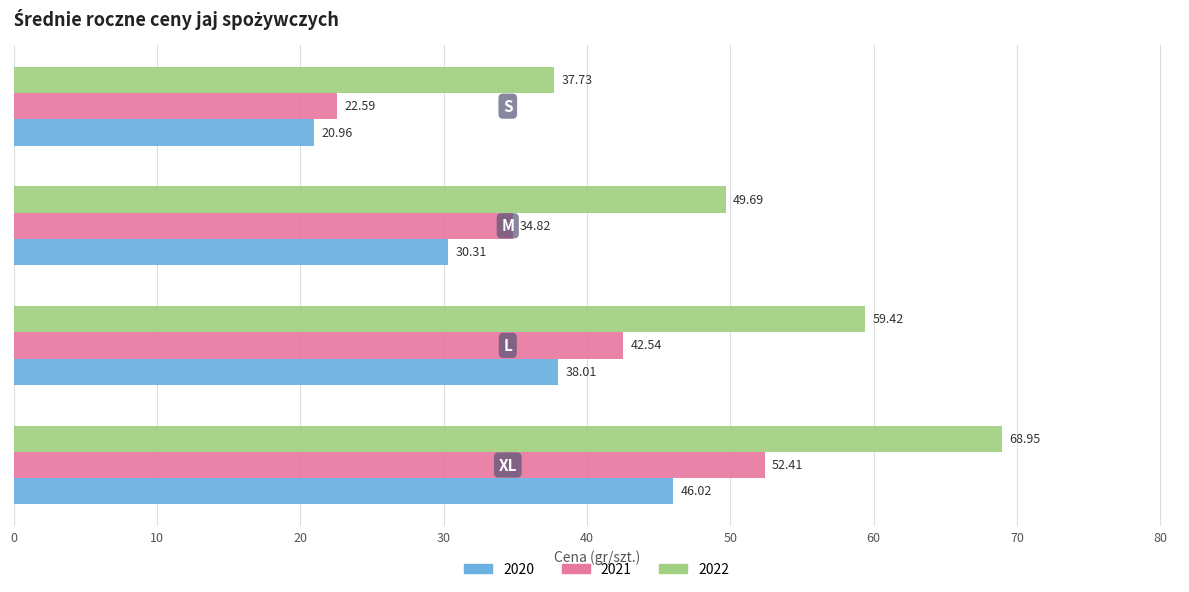

What is the maximum value shown in the chart?

69.0